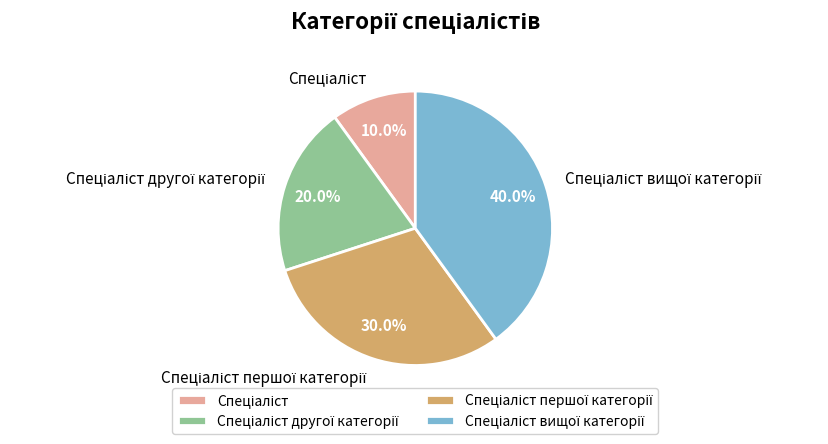

Is there a majority slice in this chart?

No